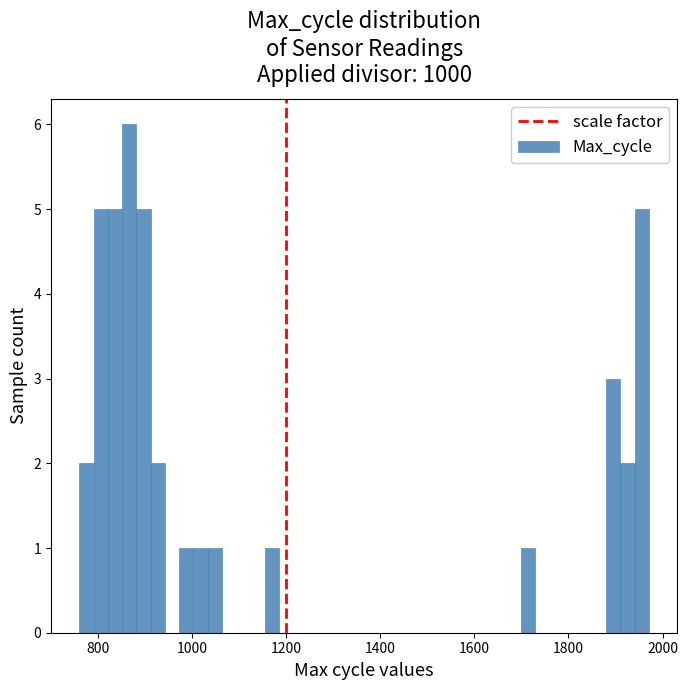

Read against the x-axis, roughly where is the centre of the tallest bar?

860